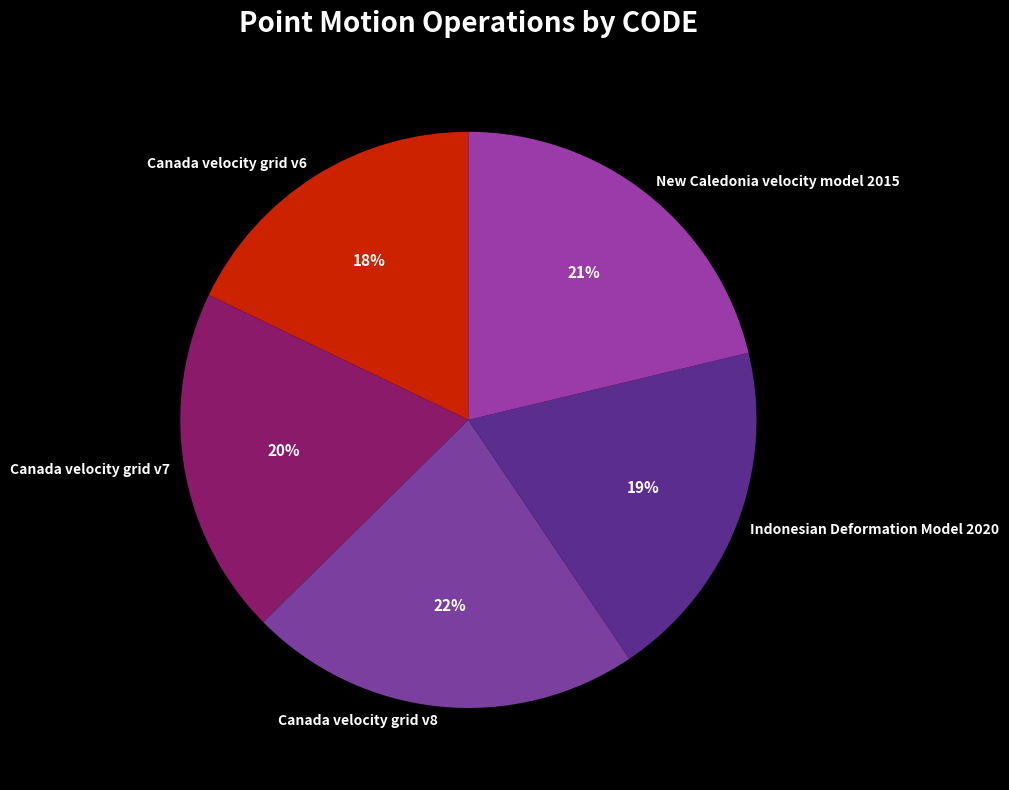

Is it true that Indonesian Deformation Model 2020 is 14% of the pie?

False